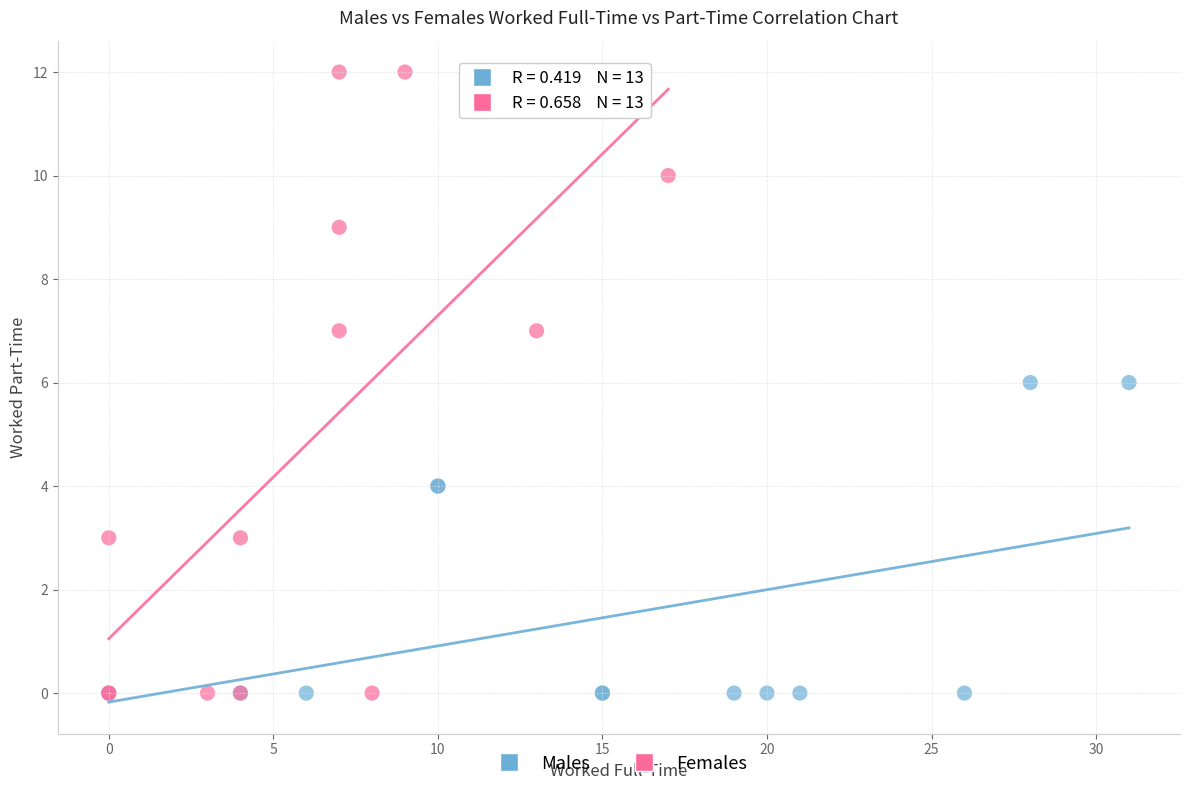

What are all the series names shown in the legend?

Males, Females